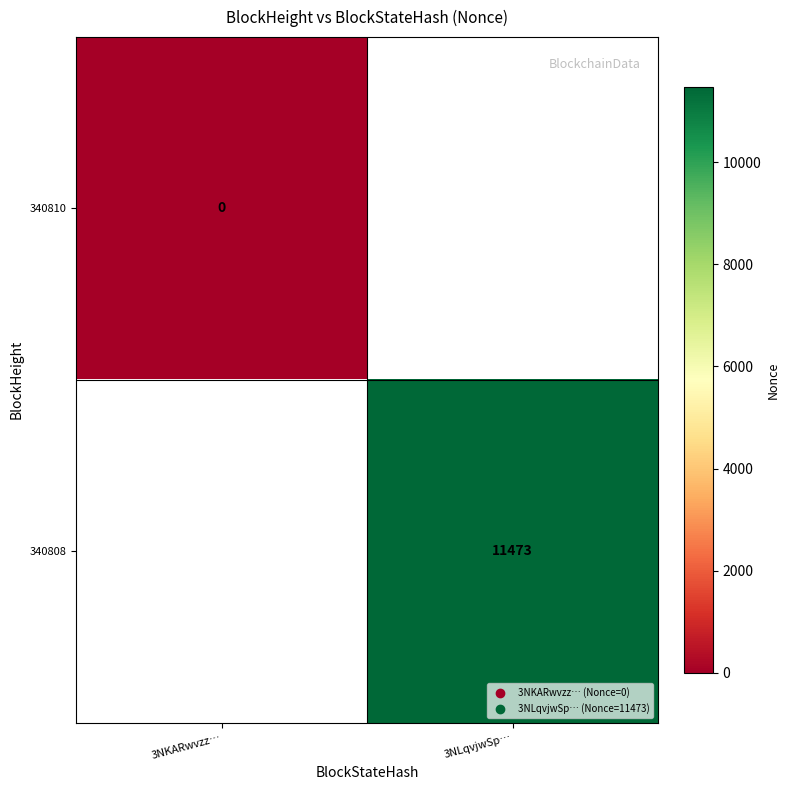

The value of 340808 at 3NLqvjwSp… is 17675. True or false?

False